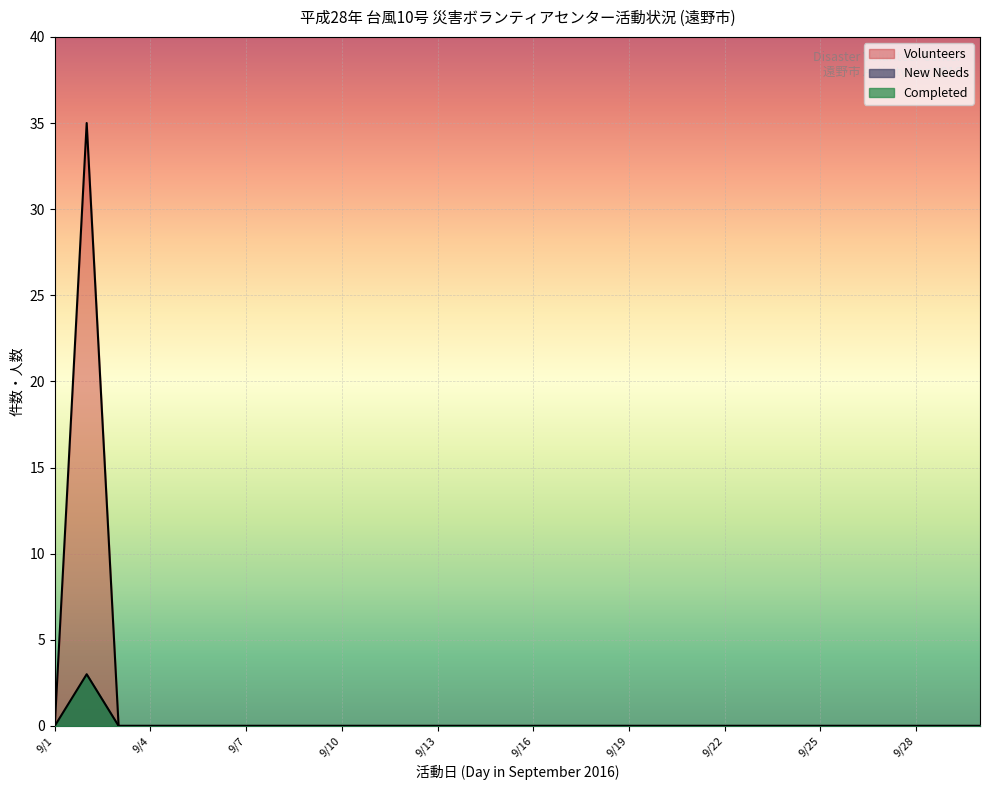

How many distinct data groups are displayed?

2